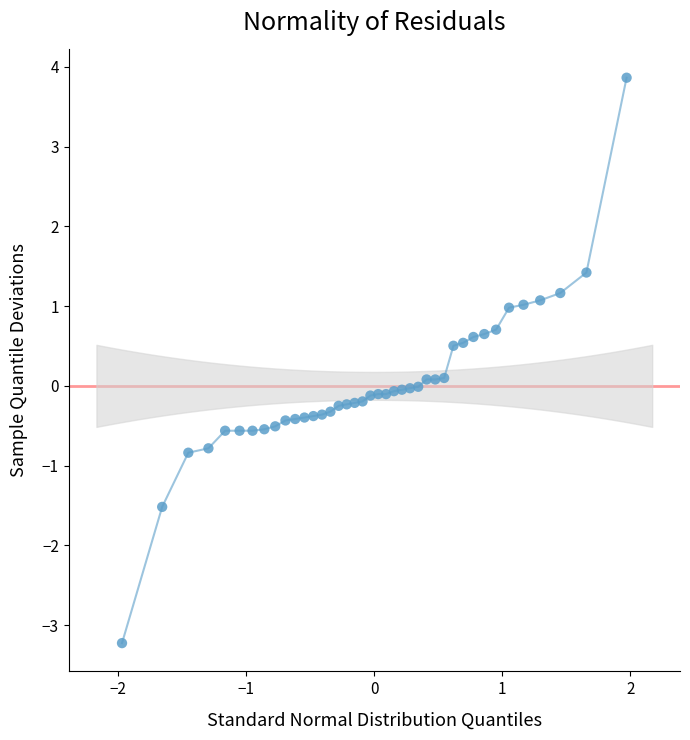

What is the range of X values (max minus min)?

3.9